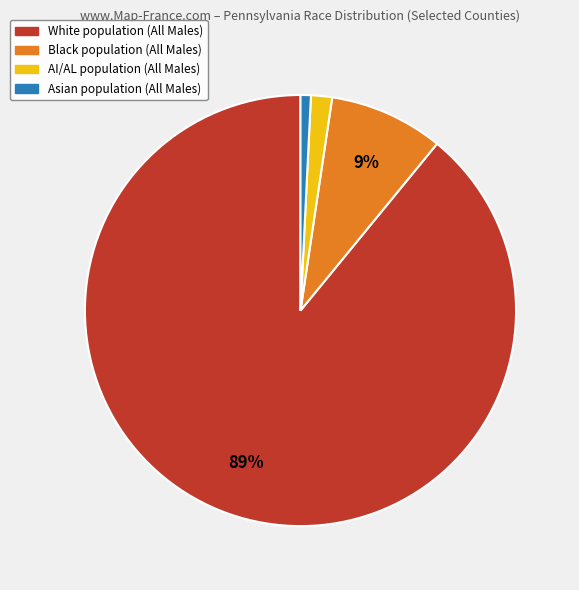

To the nearest percent, what is the average slice percentage?

25%